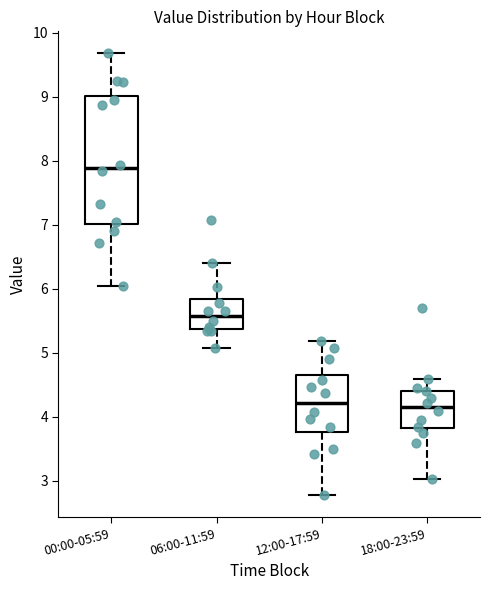

Which box is the tallest, from its lower edge to its upper edge?

00:00-05:59